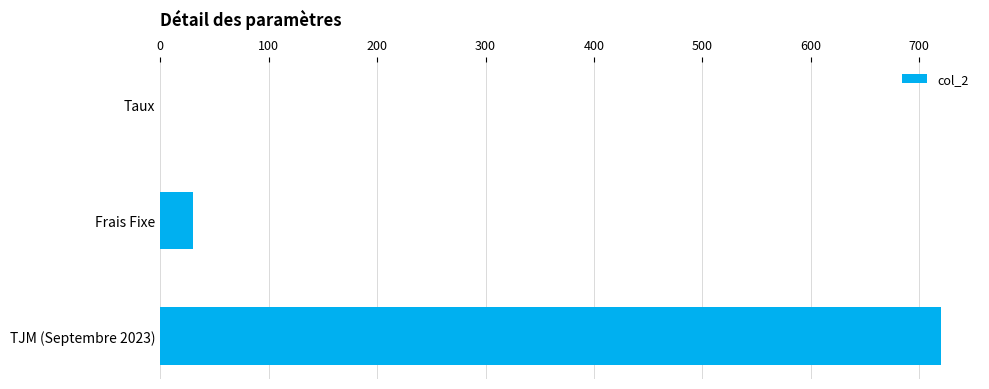

Reading top to bottom, list all the values displayed in this chart.

Taux=0.1	Frais Fixe=30.0	TJM (Septembre 2023)=720.0